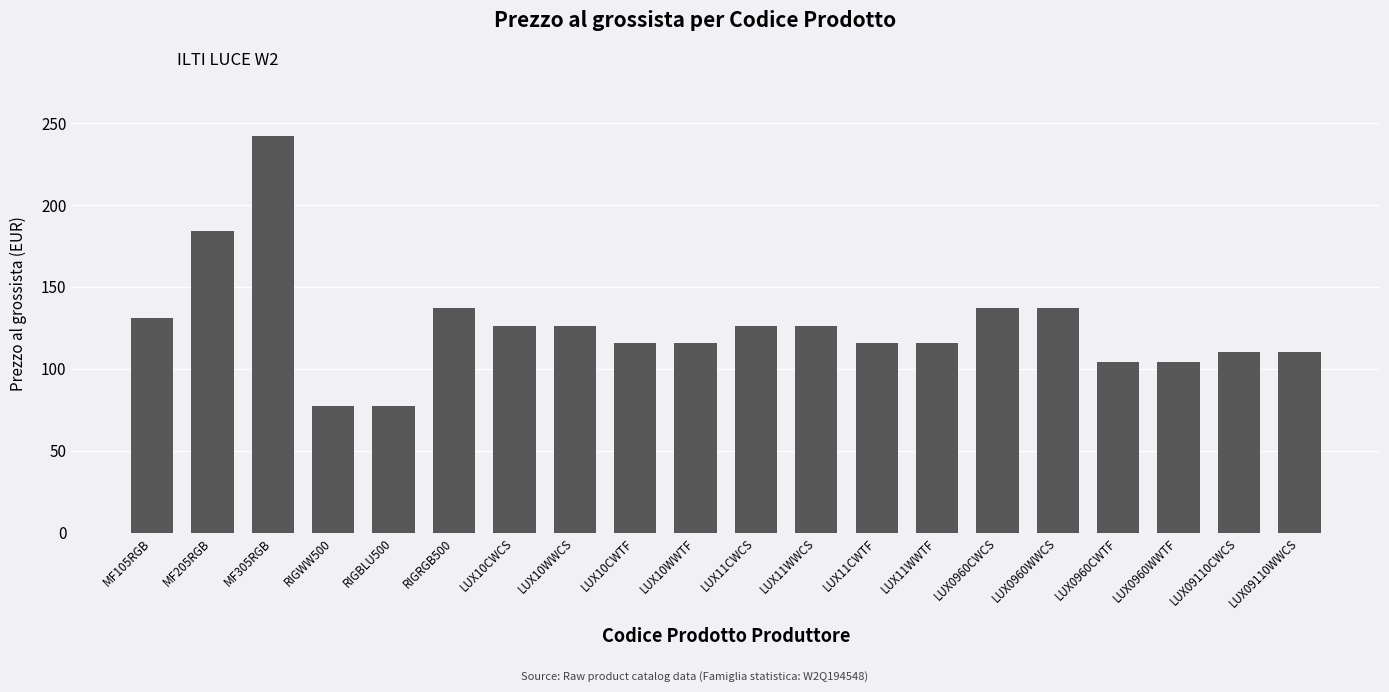

Reading left to right, list all the values displayed in this chart.

131	184	242	77	77	137	126	126	116	116	126	126	116	116	137	137	104	104	110	110